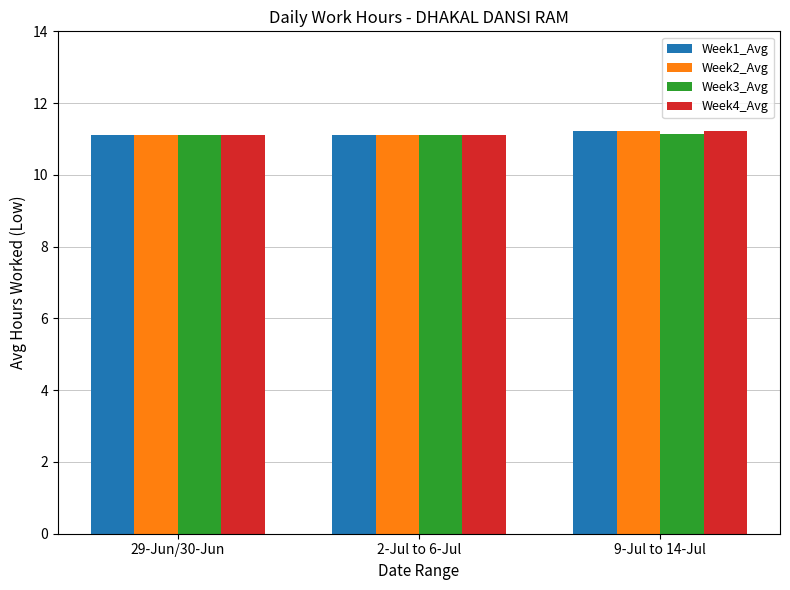

The Week2_Avg series shows 11.1 at 2-Jul to 6-Jul. True or false?

True